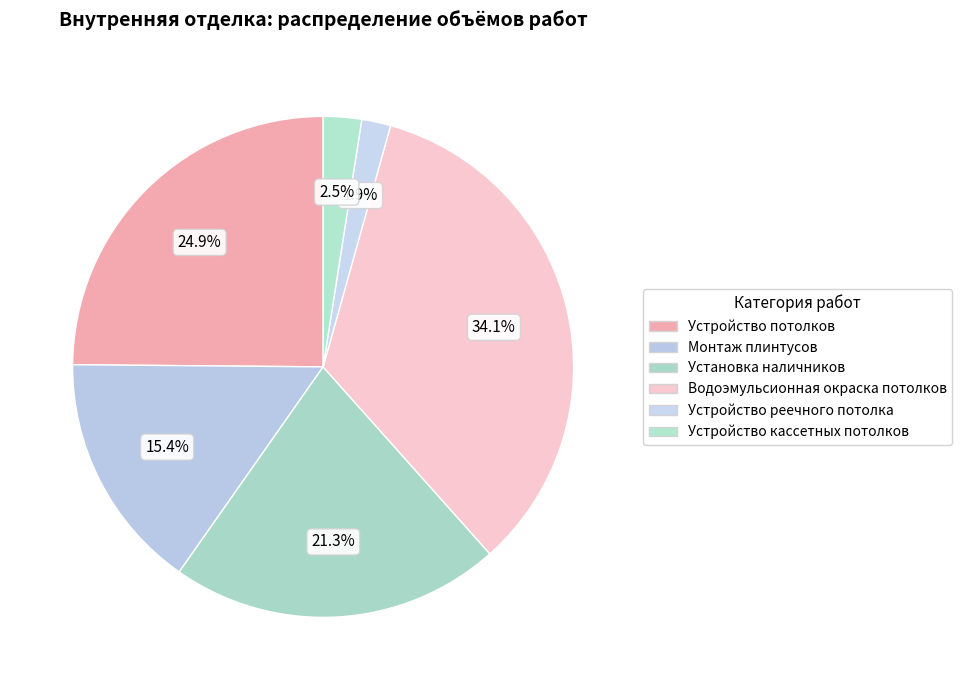

Is there a majority slice in this chart?

No